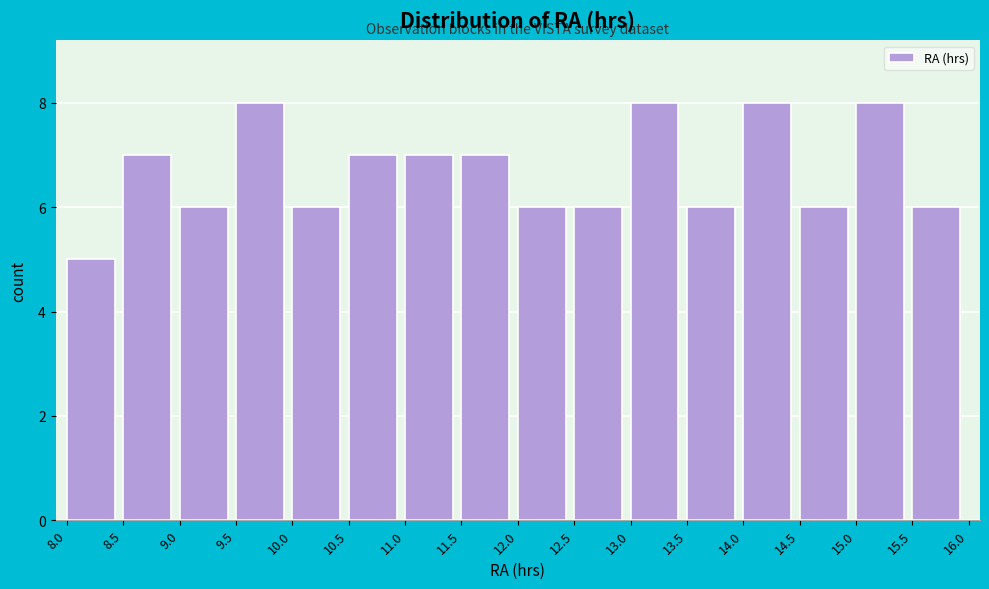

What is the height of the bar covering 15.5 to 16.0 on the x-axis? The values are not printed on the chart, so give them approximately, as read against the axis.

6